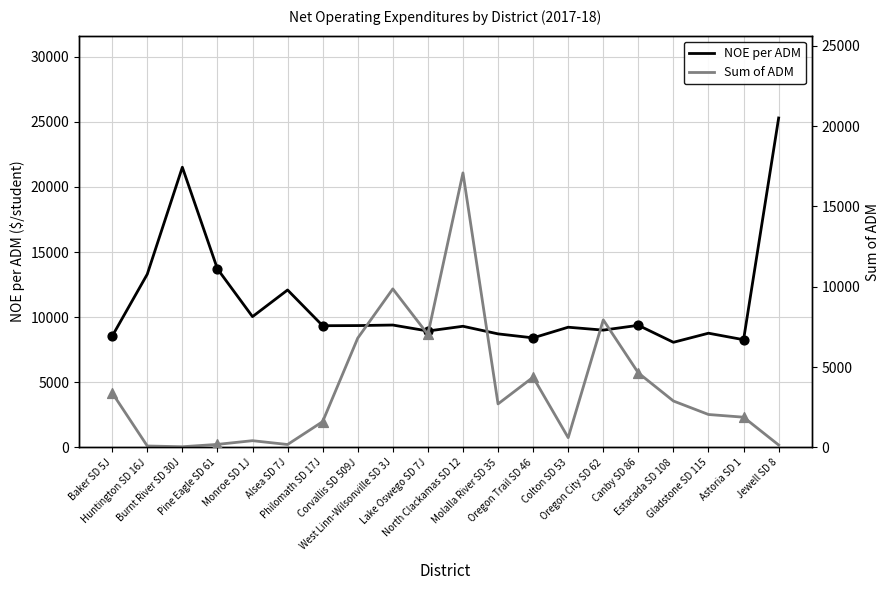

At how many categories does at least one series exceed 21570?

1